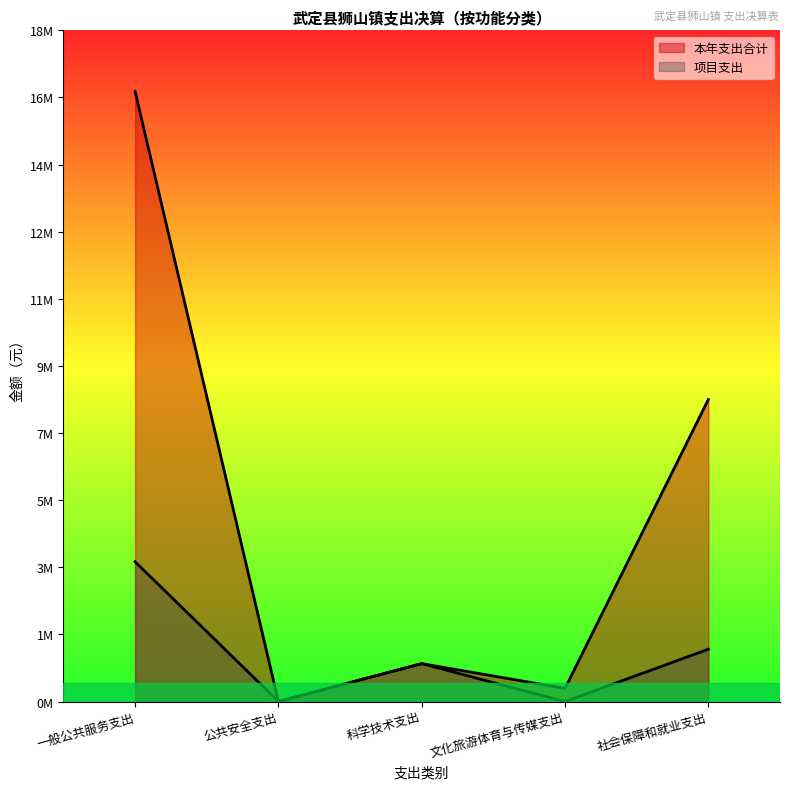

How many values in 项目支出 are above zero?

4